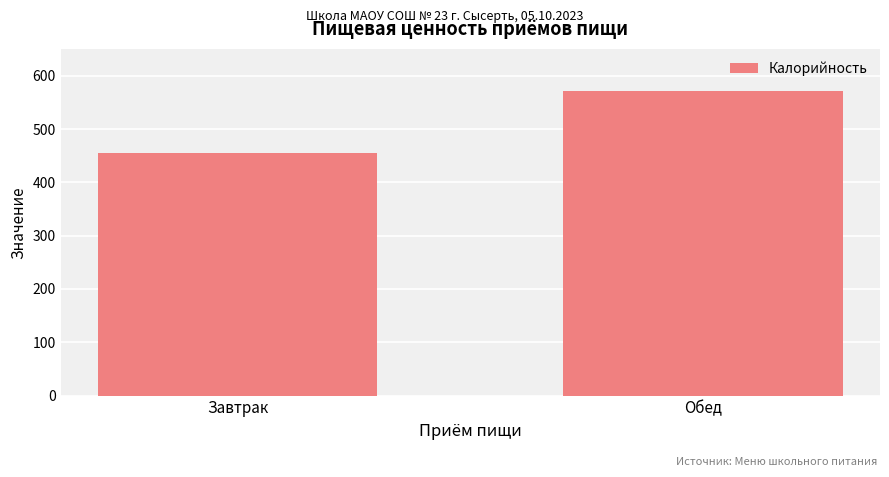

What is the ratio of the value at Обед to the value at Завтрак?

1.3